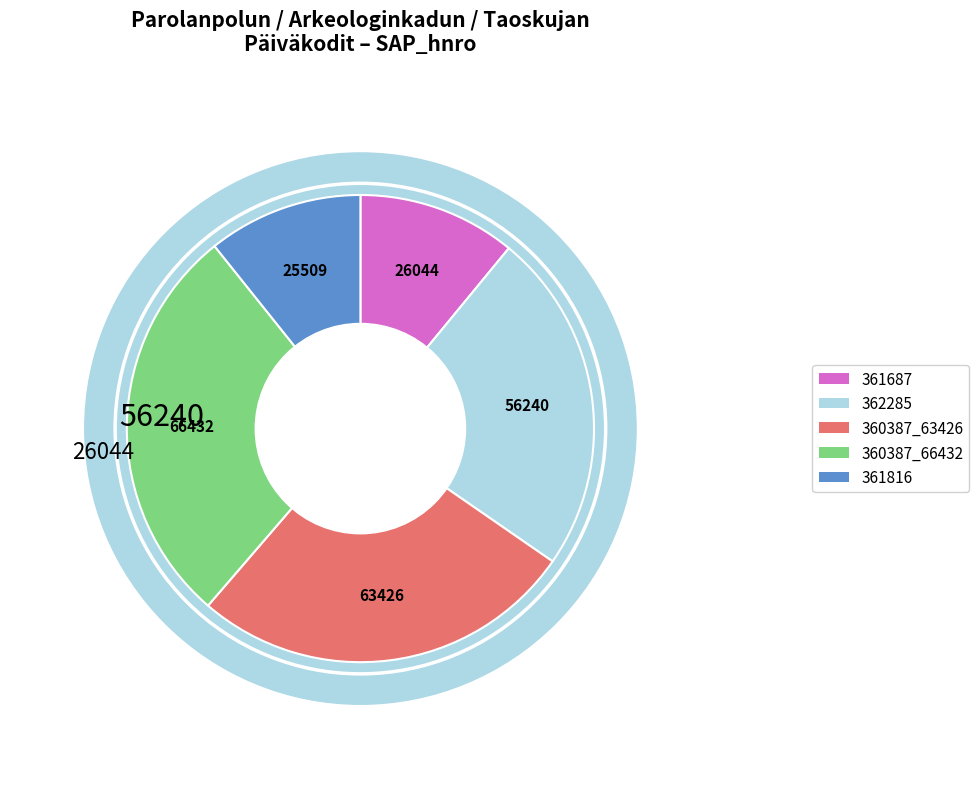

Between 362285 and 360387_63426, which is larger?

360387_63426